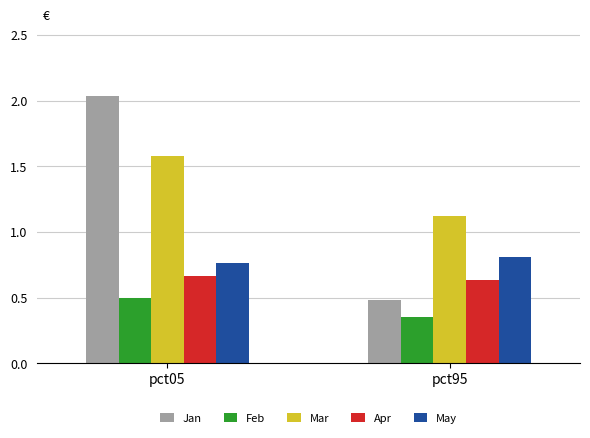

True or false: Jan has a value of 3.6 at pct05.

False